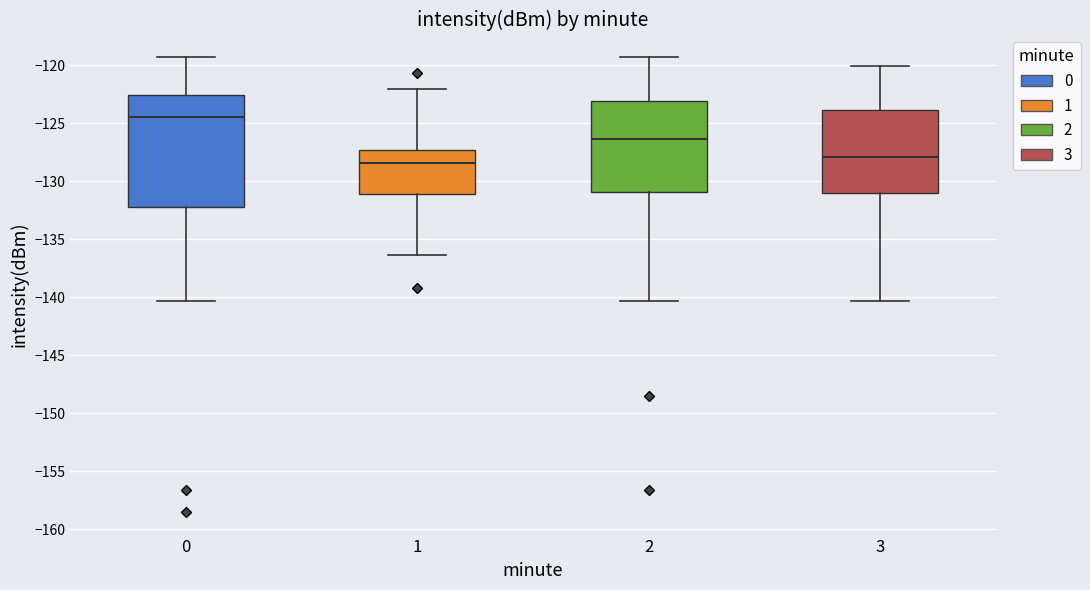

Reading left to right, read every box against the y-axis: the position of its median line, the range the box covers, and the ends of its whiskers. The values are not printed on the chart, so give them approximately, as read against the axis.

0: median -124.5, box -132.0 to -122.5, whiskers -140.5 to -119.5
1: median -128.5, box -131.0 to -127.5, whiskers -136.5 to -122.0
2: median -126.5, box -131.0 to -123.0, whiskers -140.5 to -119.5
3: median -128.0, box -131.0 to -124.0, whiskers -140.5 to -120.0